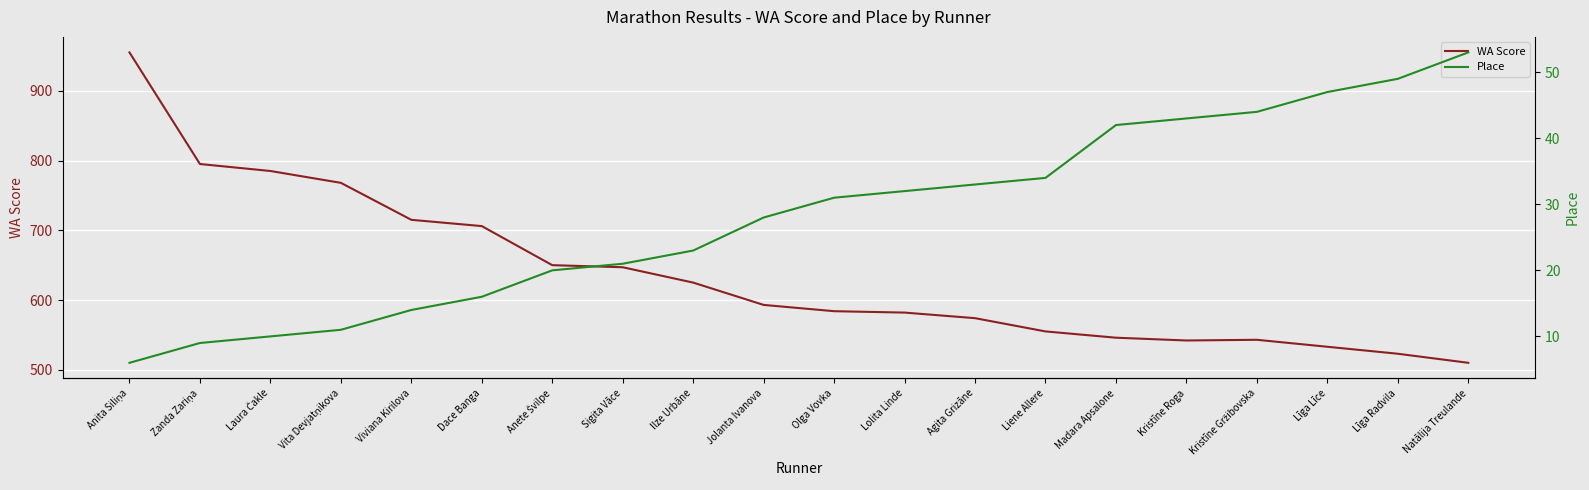

Which category has the highest value in the WA Score series?

Anita Siliņa